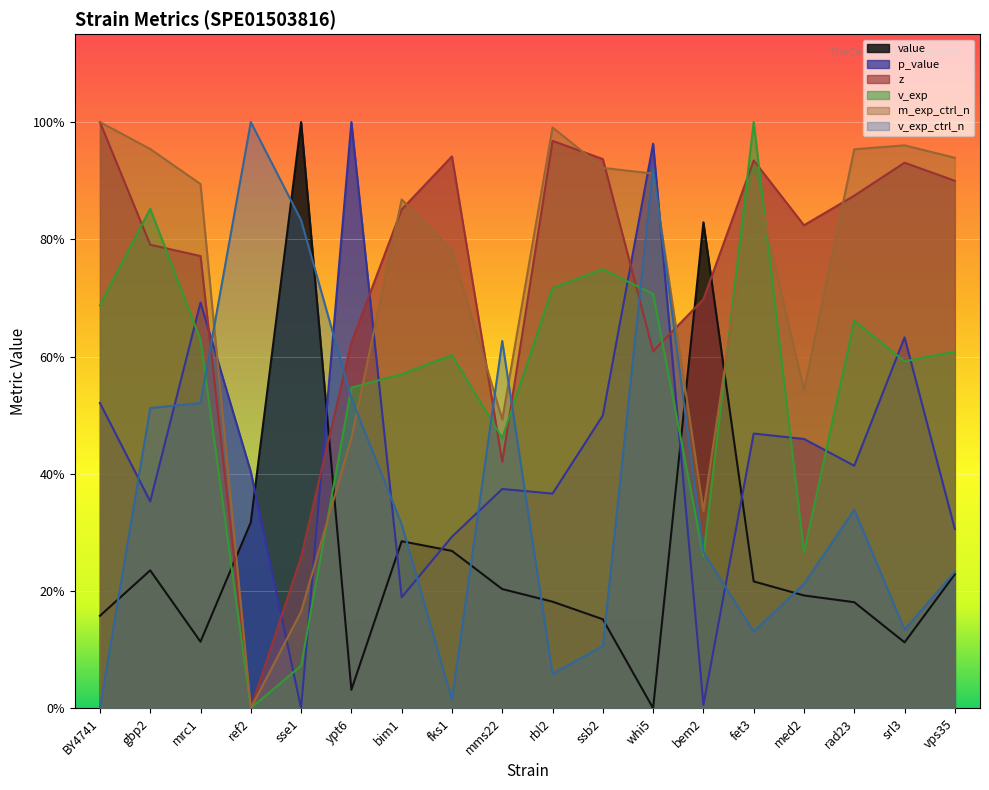

What is the sum of the z values at mms22 and fet3?

1.4